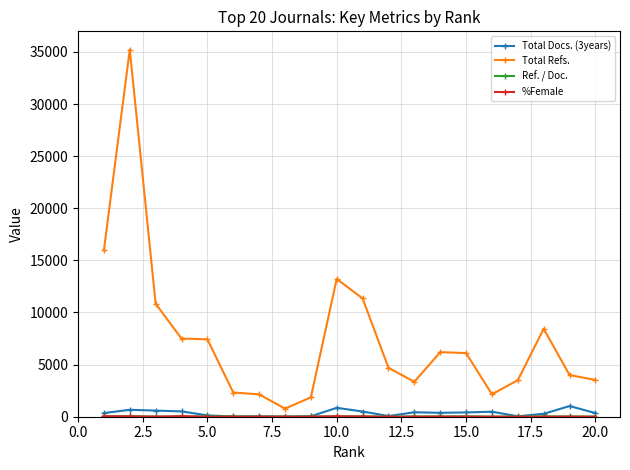

What is the value of the Total Refs. point at the 14th from the left?

6193.0